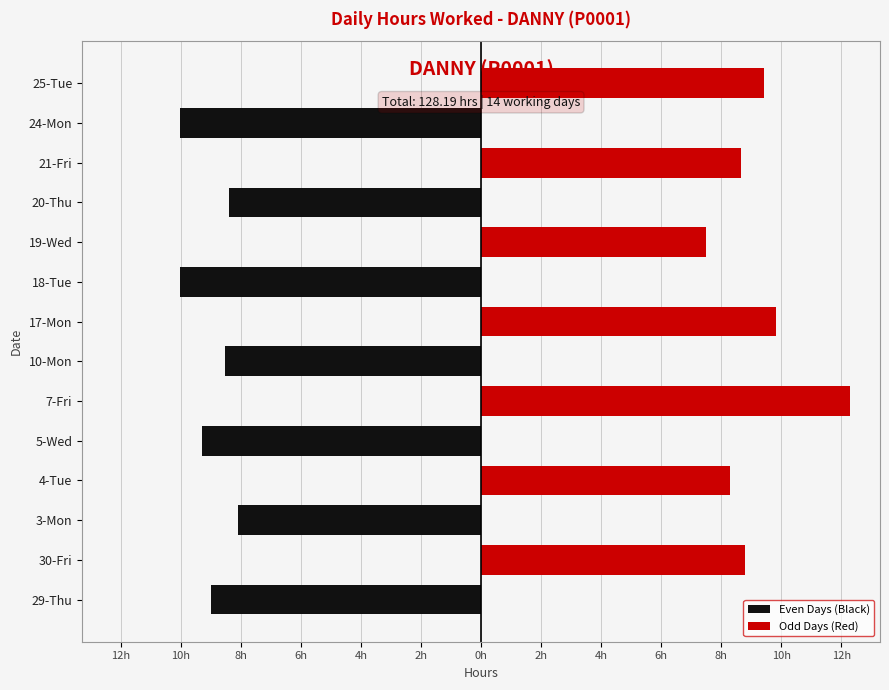

The value of Odd Days (Red) at 30-Fri is 12.3. True or false?

False